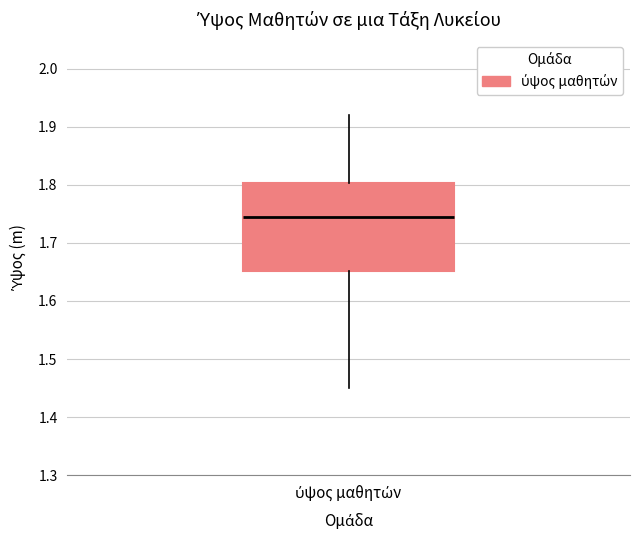

Transcribe this box plot: give where the median line is, the range the box spans, and where the two whiskers end, as read against the y-axis. The values are not printed on the chart, so give them approximately, as read against the axis.

median 1.75, box 1.65 to 1.80, whiskers 1.45 to 1.92